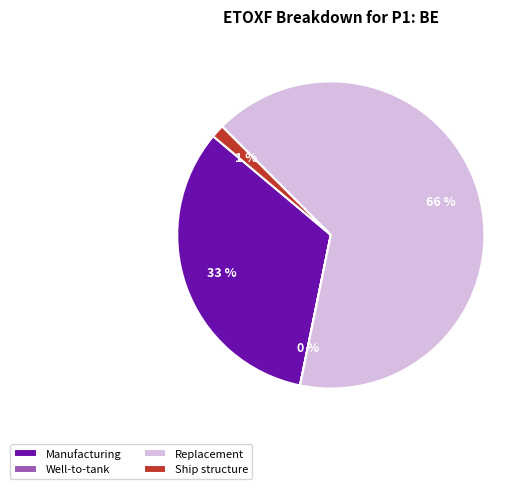

To the nearest percent, what is the difference between the largest and smallest slice percentages?

66%